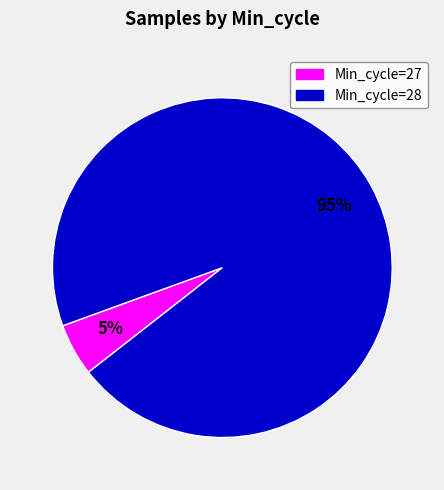

Is there any slice that represents more than half of the pie?

Yes